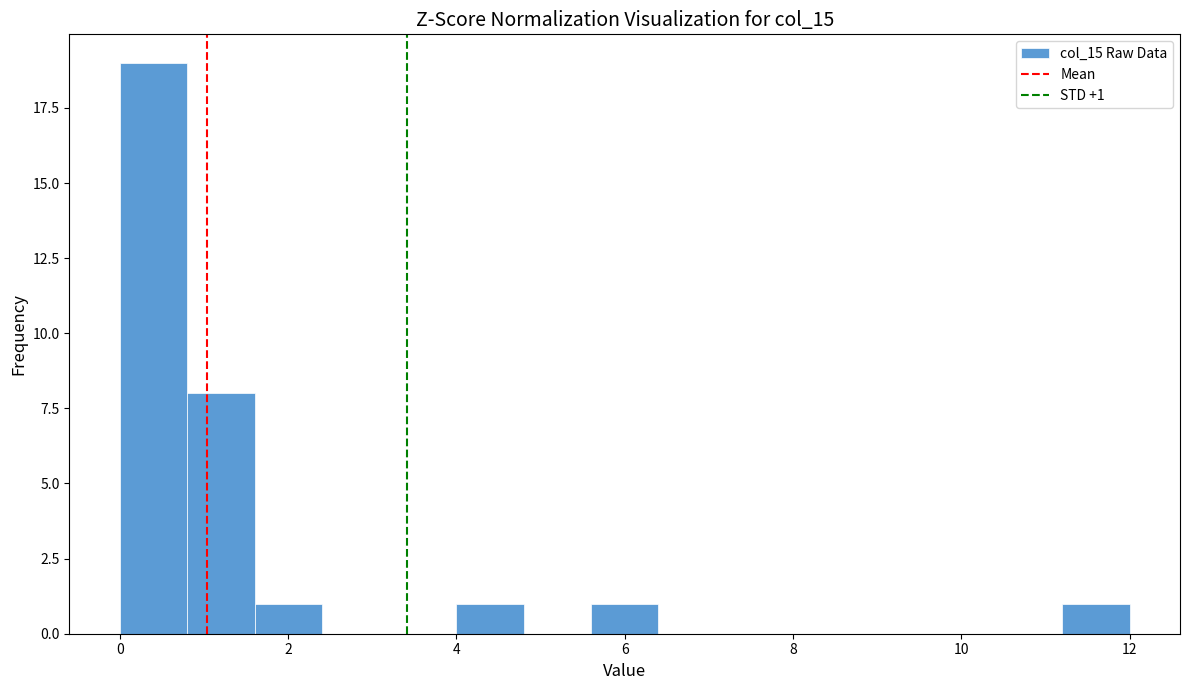

Which range on the x-axis has the tallest bar?

0.0 to 0.8